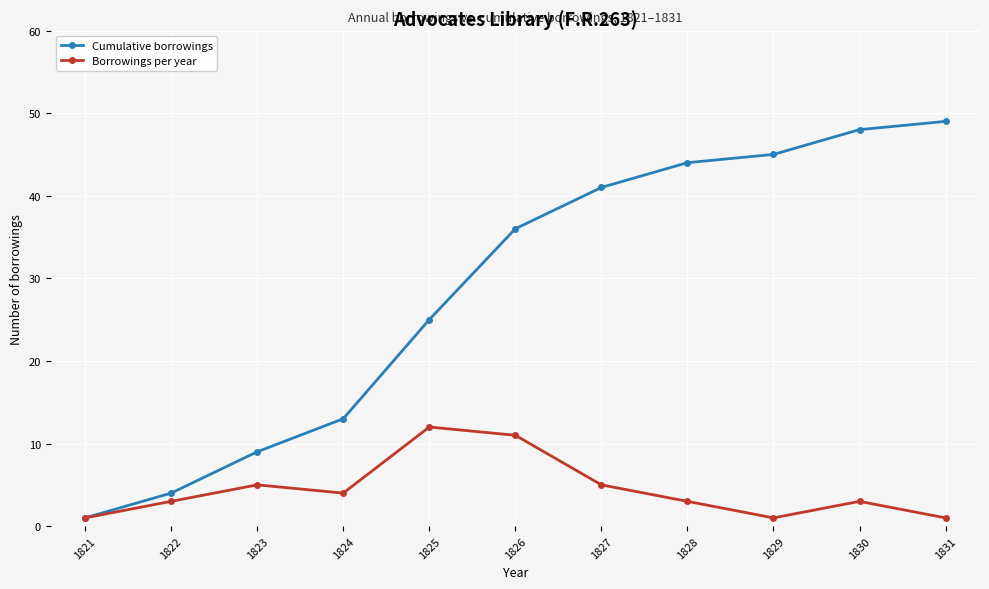

What is the smallest value displayed?

1